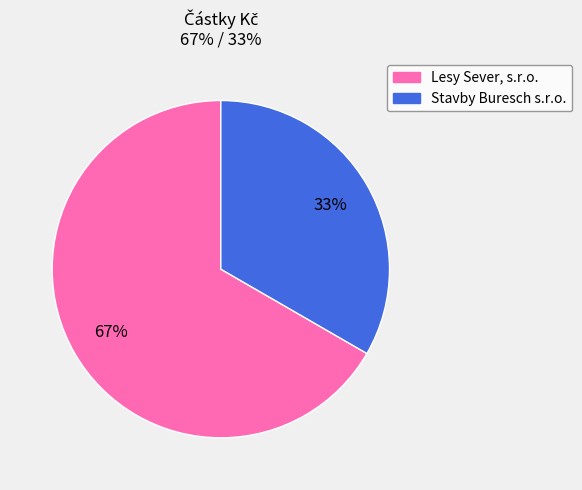

Approximately how many times larger is the value at Stavby Buresch s.r.o. compared to Lesy Sever, s.r.o.?

0.5